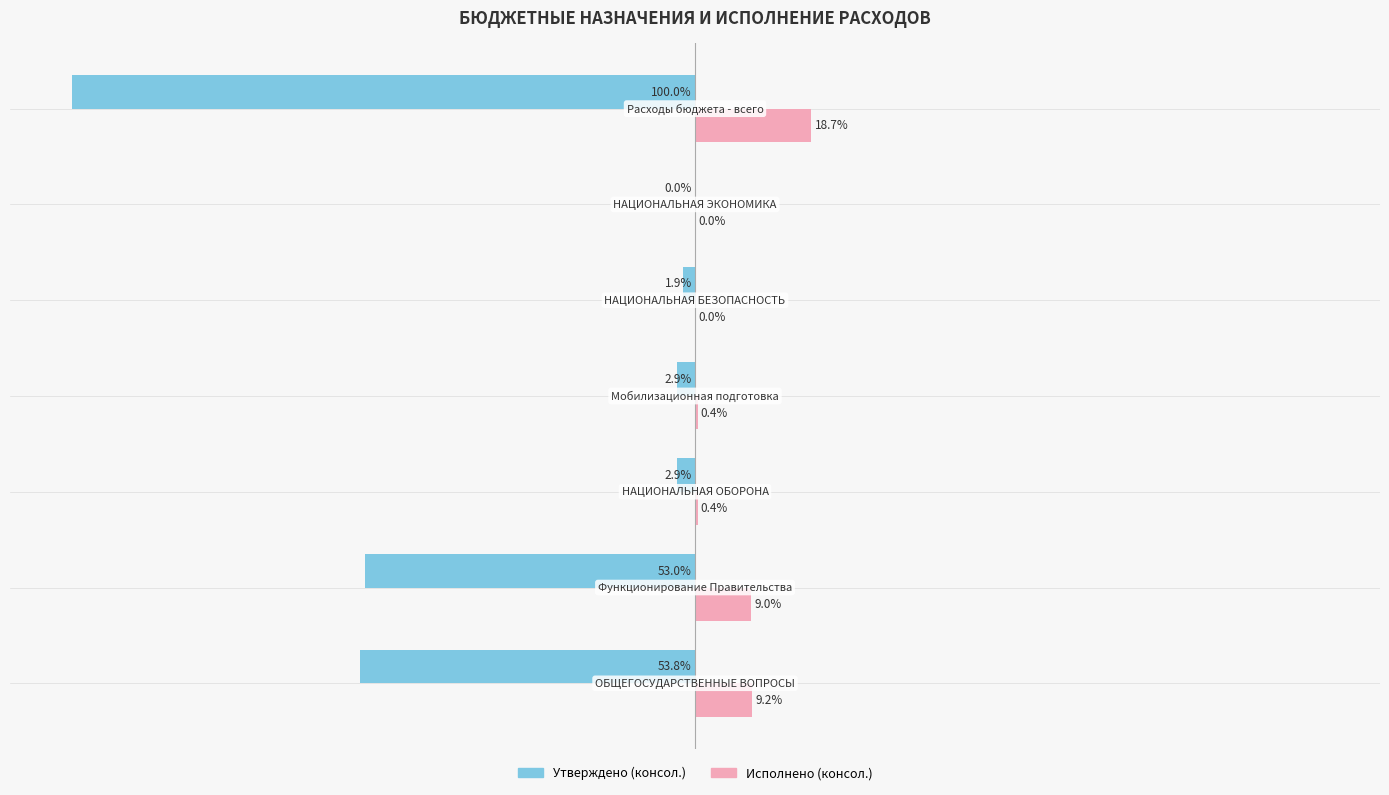

Which series has the largest total across all categories?

Исполнено (консол.)